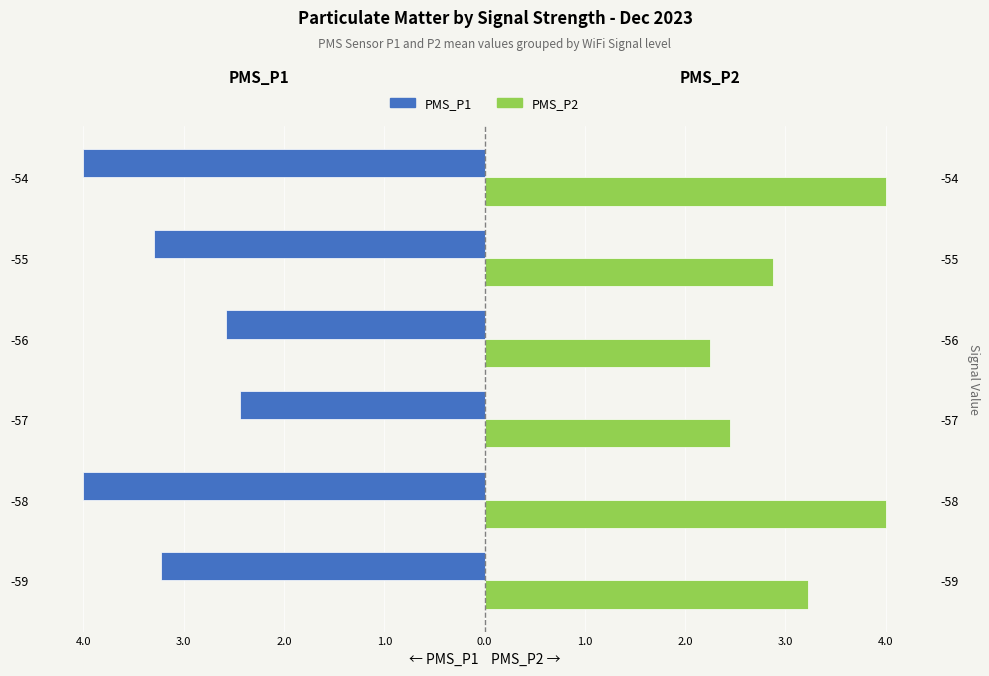

Reading left to right, extract all data points from this chart.

PMS_P1: 5.0=-3.2	4.0=-4.0	3.0=-2.4	2.0=-2.6	1.0=-3.3	0.0=-4.0
PMS_P2: 5.0=3.2	4.0=4.0	3.0=2.4	2.0=2.2	1.0=2.9	0.0=4.0